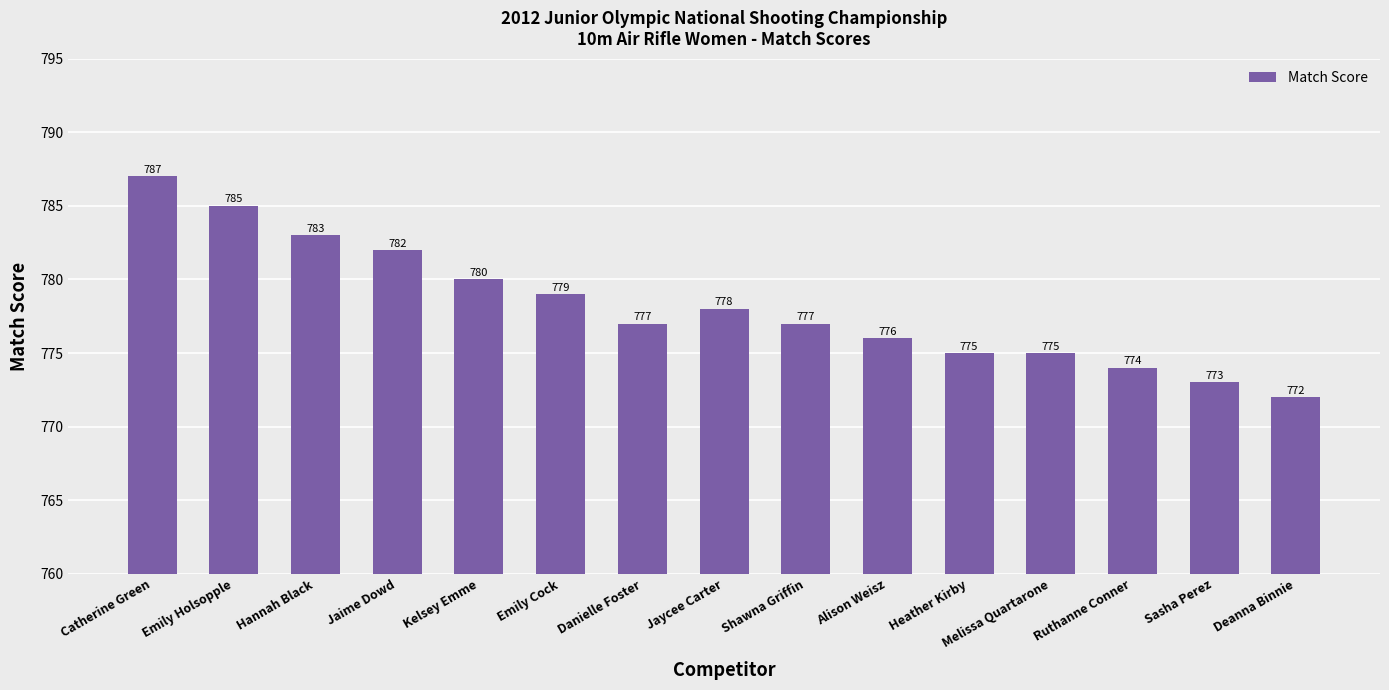

What is the difference between the values at Melissa Quartarone and Ruthanne Conner?

1